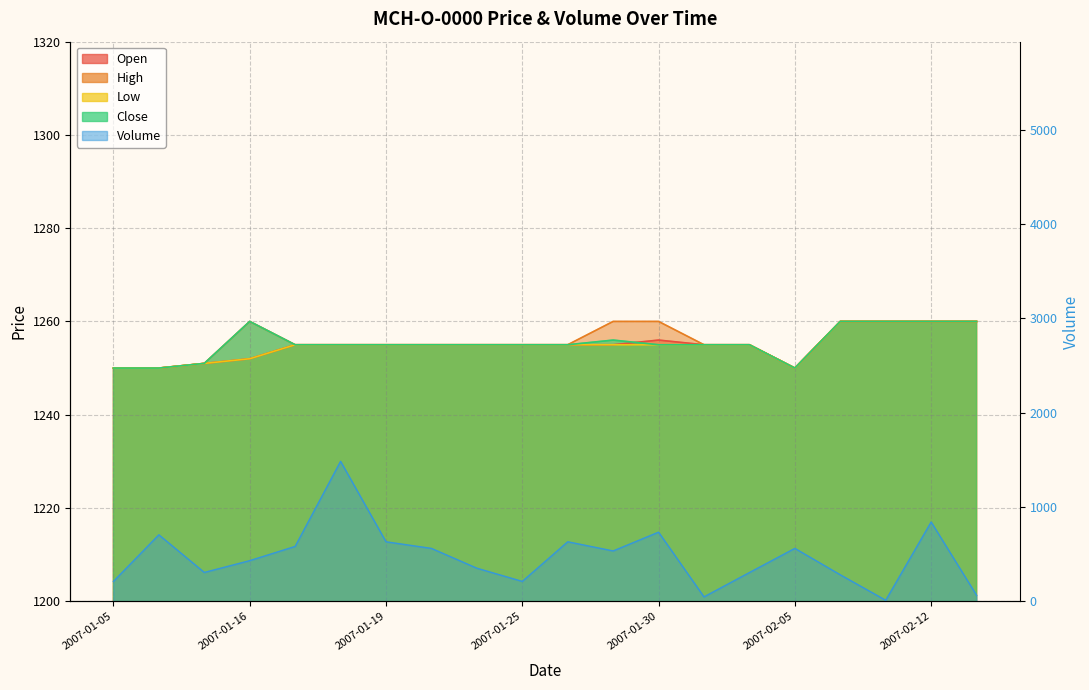

What is the minimum value for High?

1250